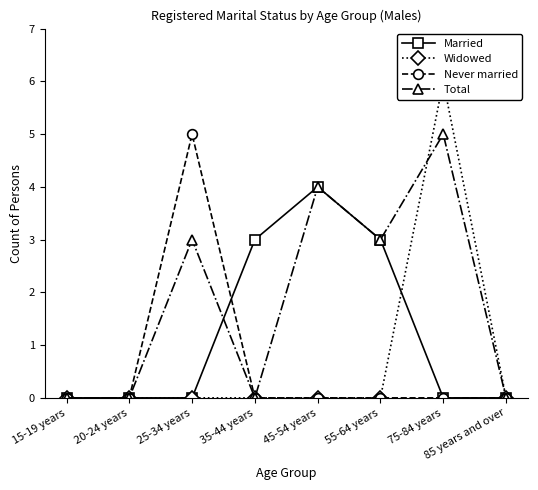

What are all the series names shown in the legend?

Married, Widowed, Never married, Total